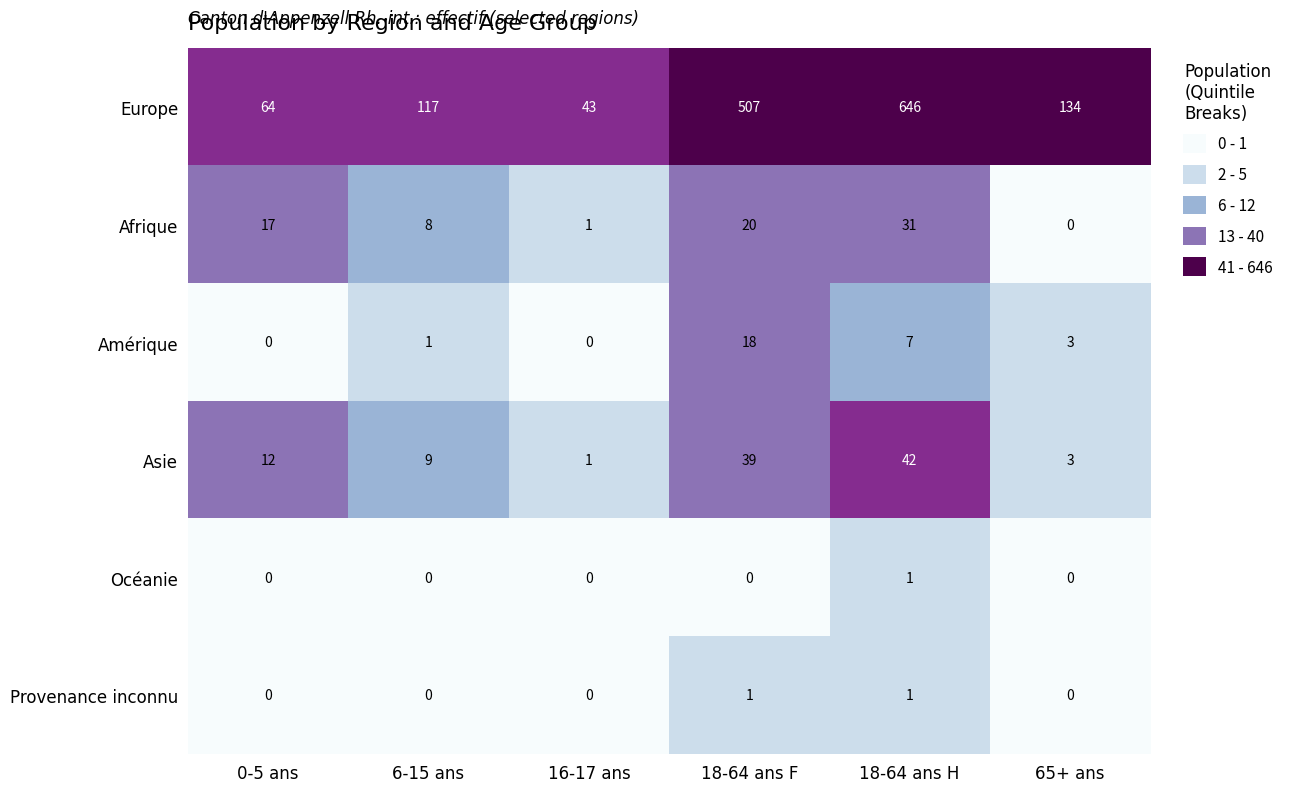

What is the spread (max minus min) of values at 0-5 ans?

64